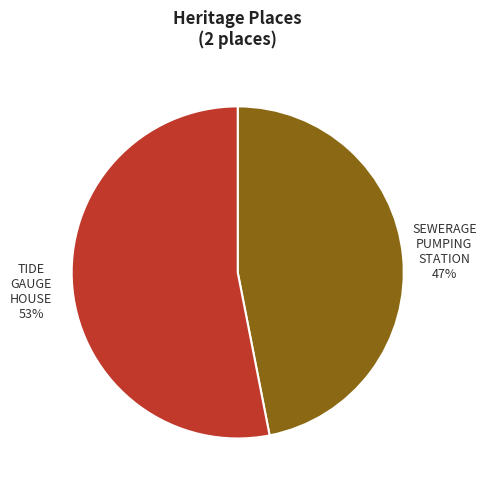

What is the largest slice in the pie chart?

TIDE GAUGE HOUSE